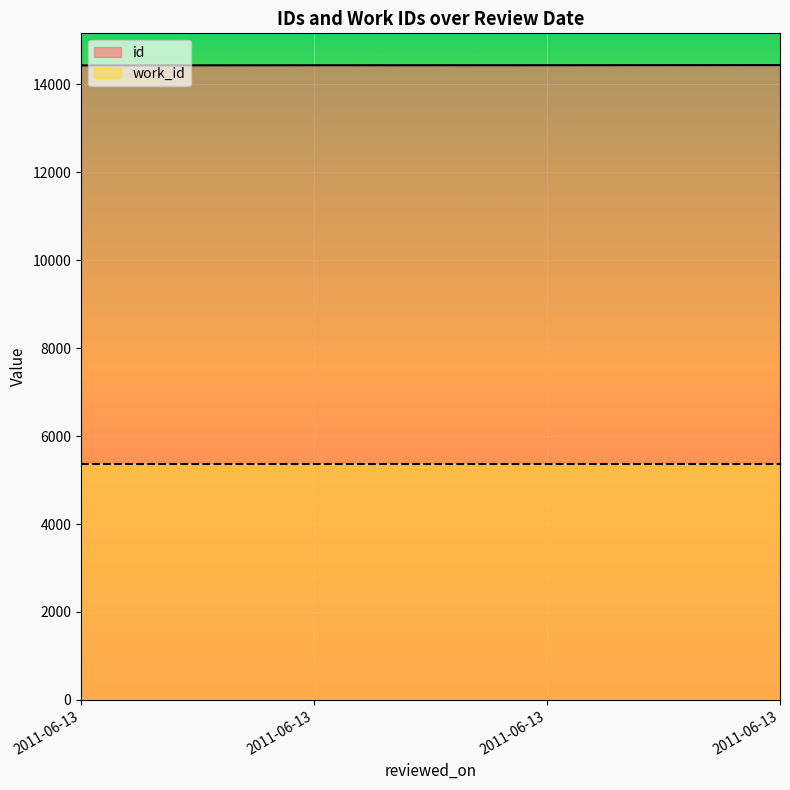

What is the change in value from 2011-06-13 to 2011-06-13?

+3